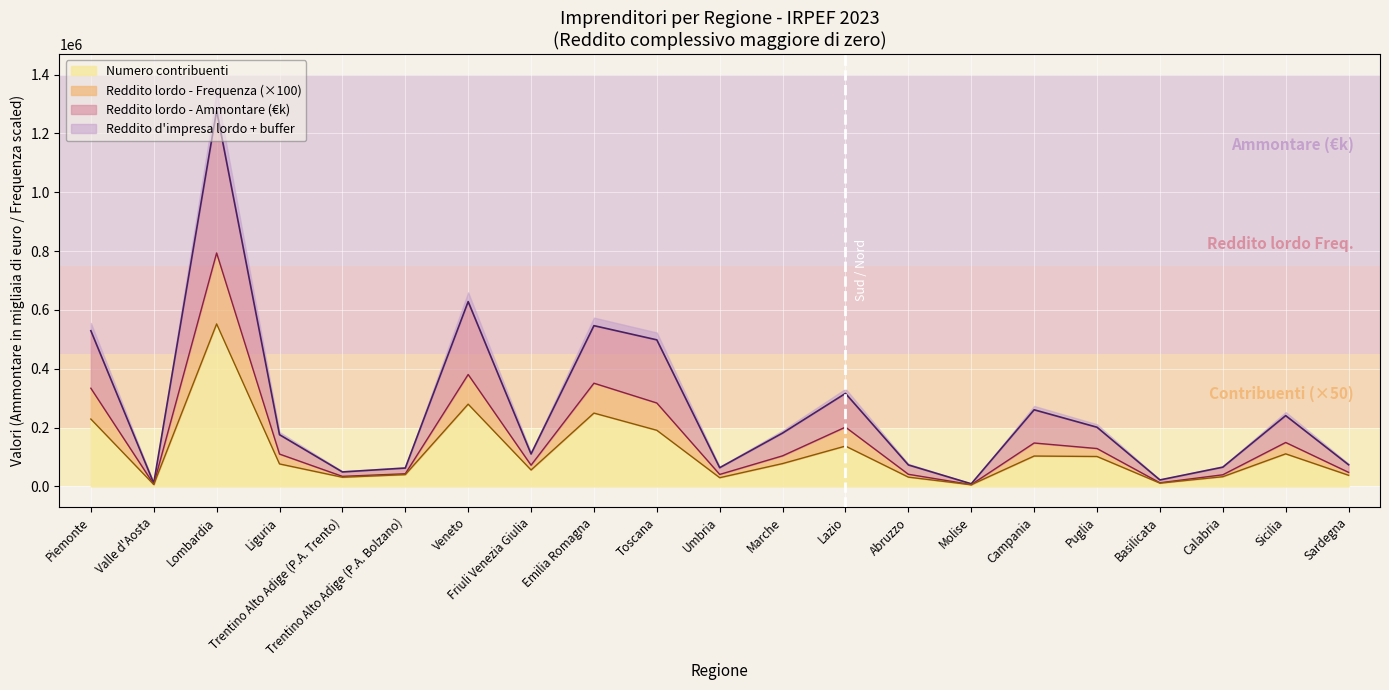

The value of Reddito d'impresa lordo - Ammontare at Sardegna is 73613. True or false?

True